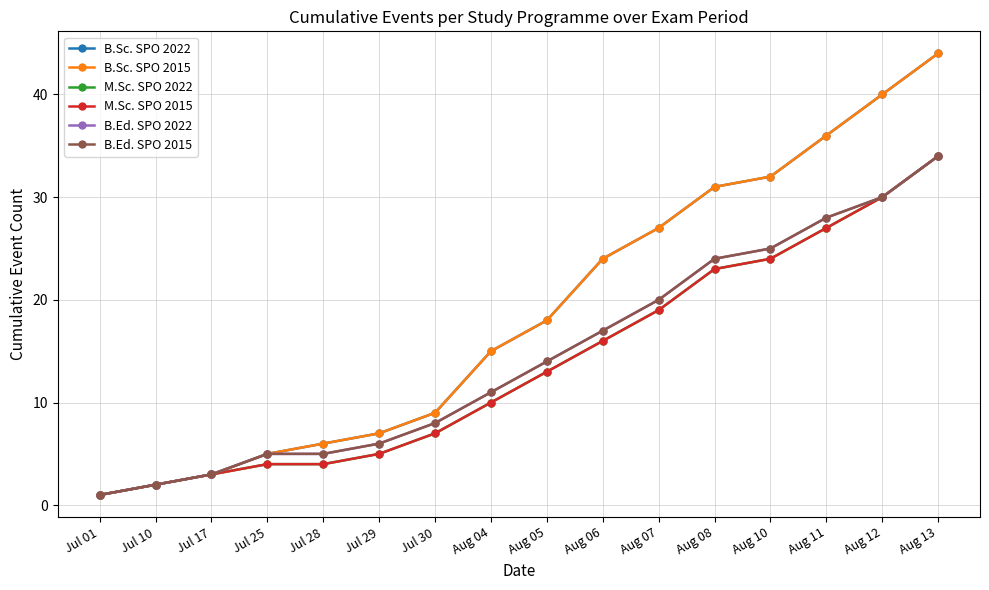

What is the difference between the B.Ed. SPO 2015 values at Jul 25 and Jul 10?

3